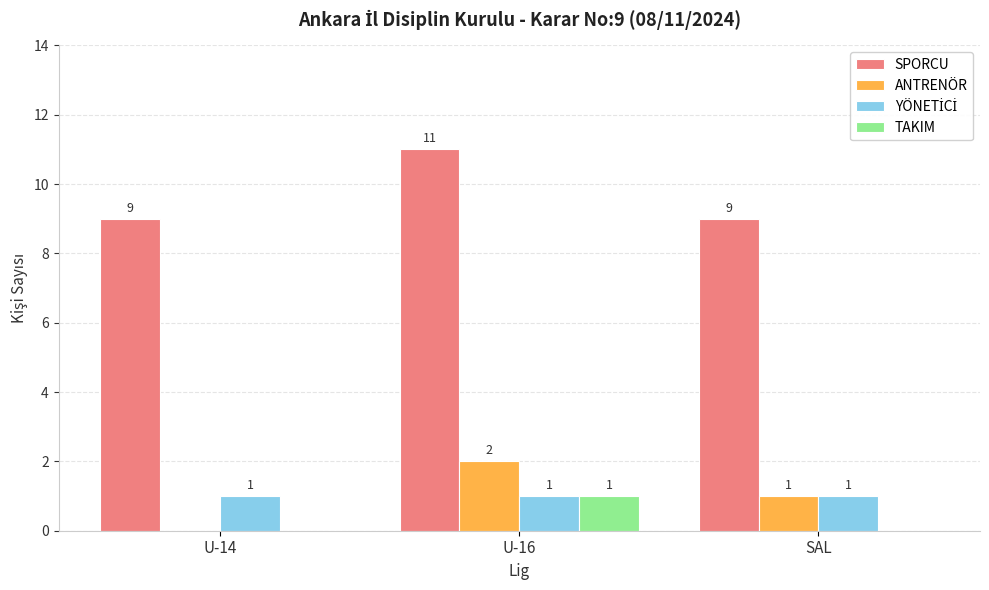

How many TAKIM values are between 0 and 1?

3